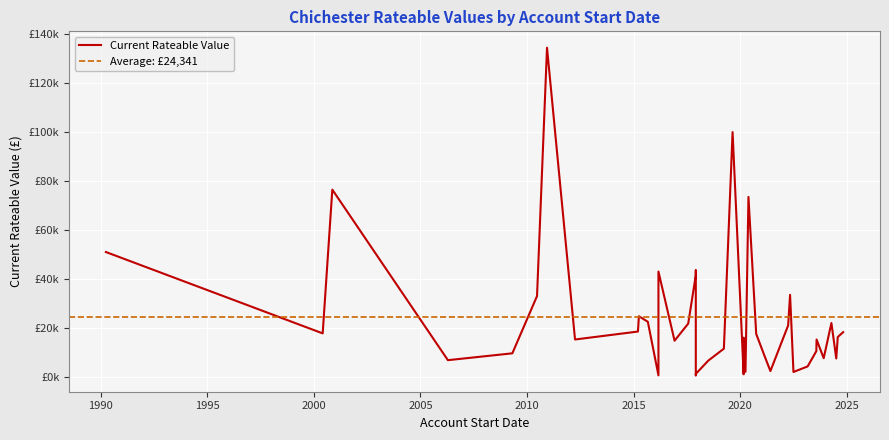

At which label is the value closest to 67550?

2020-05-21